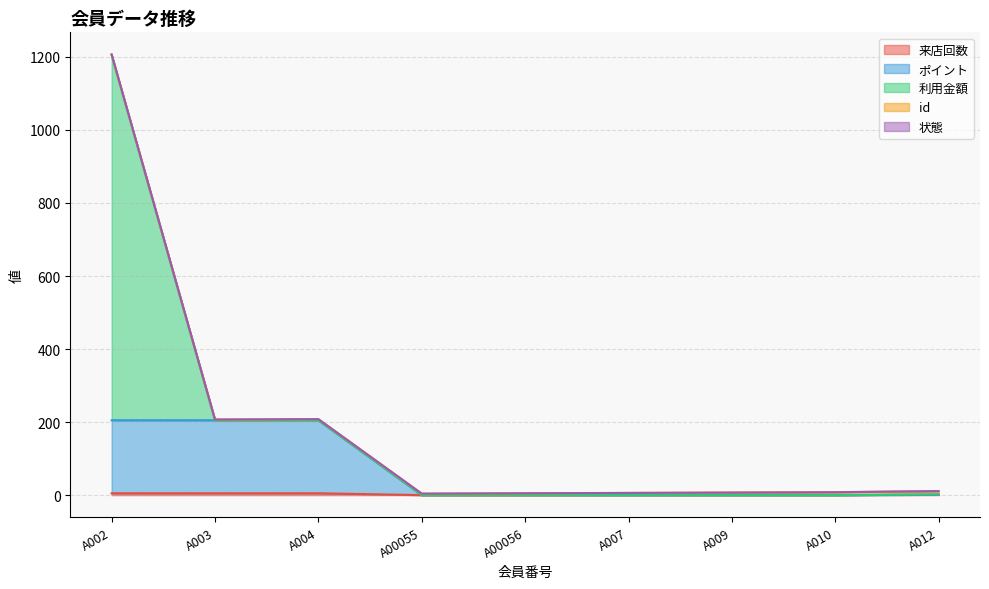

Reading right to left, extract all data points from this chart.

来店回数: 1	0	0	0	0	0	5	5	5
ポイント: 0	0	0	0	0	0	200	200	200
利用金額: 1	0	0	0	0	0	0	0	1000
id: 9	8	7	6	5	4	3	2	1
状態: 0	0	0	0	0	0	0	0	1